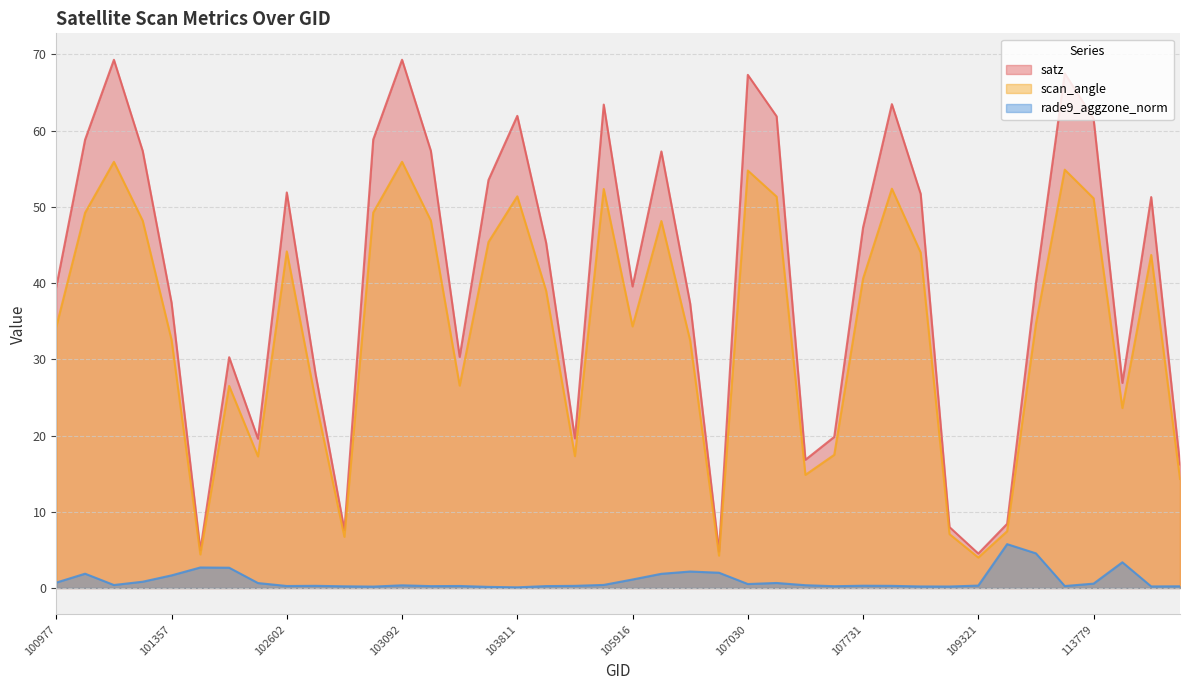

Rank the series by their maximum value, from lowest to highest.

rade9_aggzone_norm, scan_angle, satz